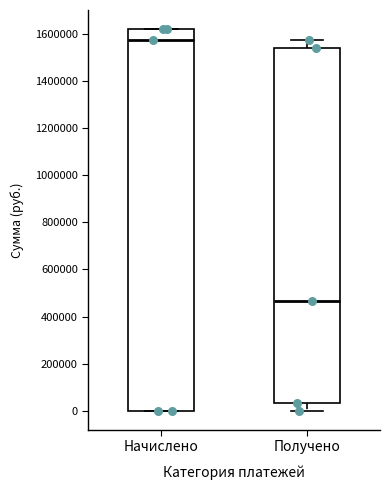

Where is the upper edge of the box for Начислено on the y-axis? The values are not printed on the chart, so give them approximately, as read against the axis.

1620000